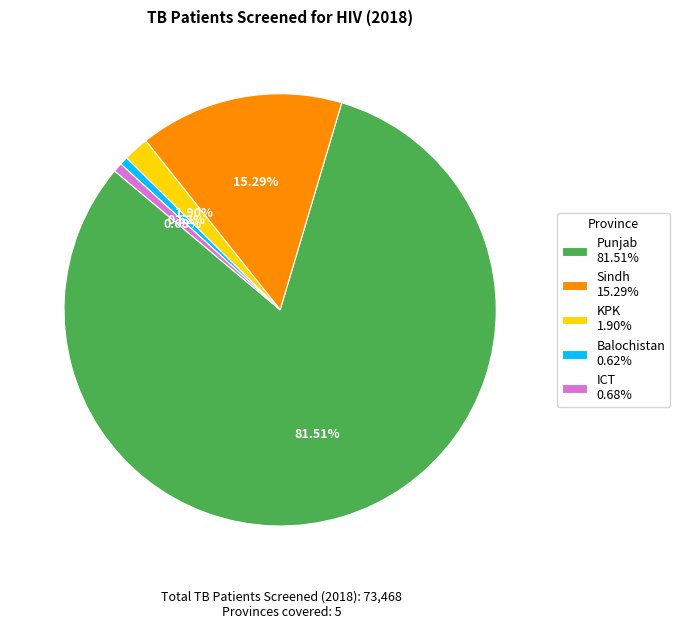

Between Sindh and KPK, which is larger?

Sindh